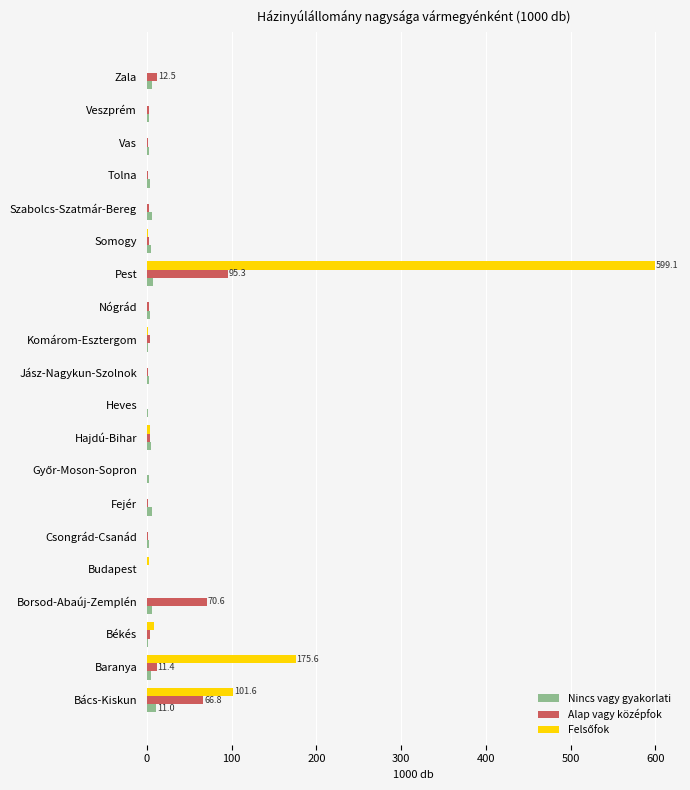

What is the highest value of the Alap vagy középfok series?

95.3